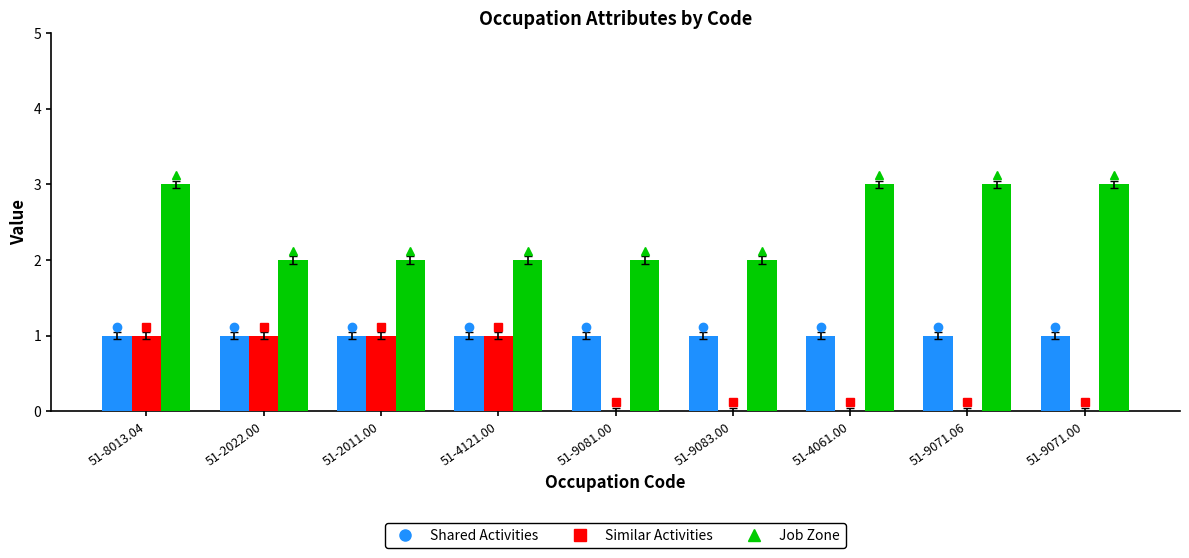

What is the spread (max minus min) of values at 51-9071.06?

3